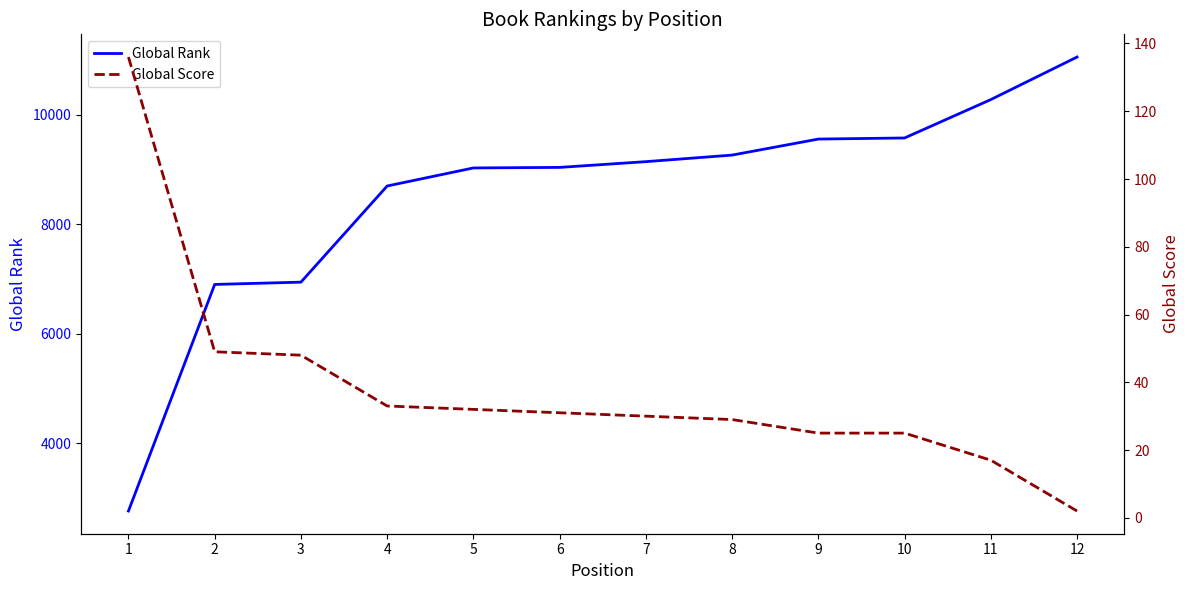

What is the value of the Global Score point at the 3rd from the left?

48